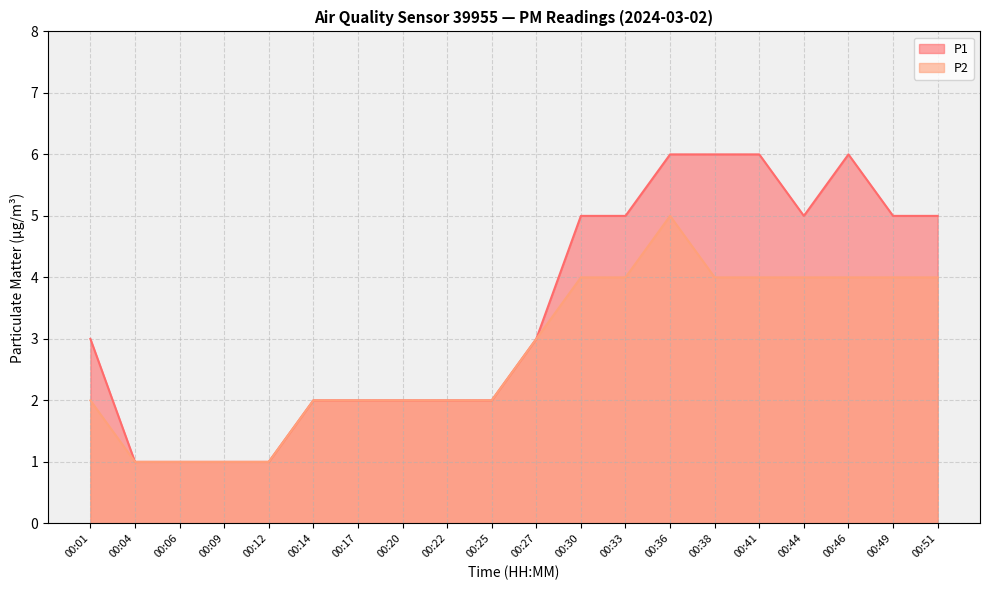

How many categories are shown in the chart?

20